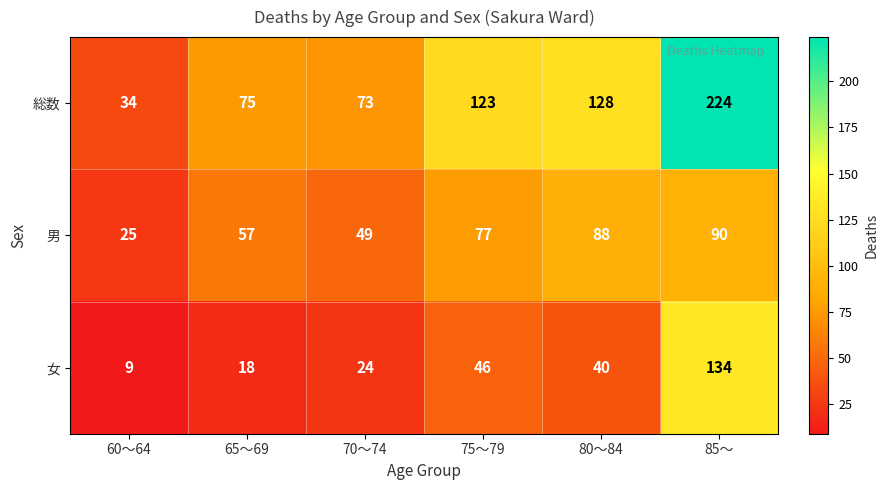

What is the difference between the 総数 values at 70～74 and 75～79?

50